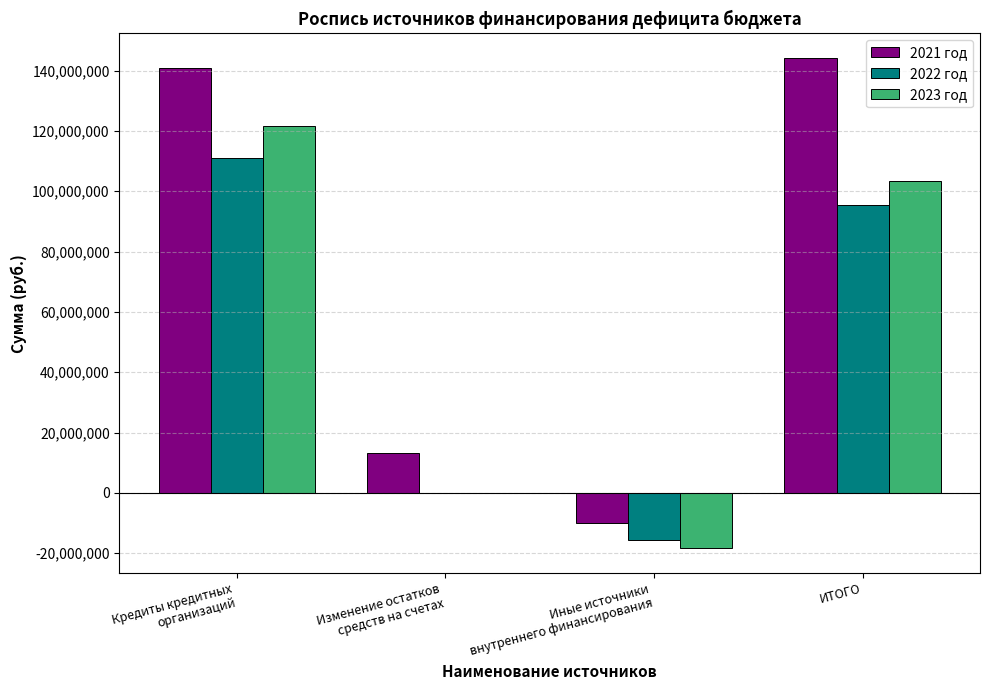

Reading left to right, list all the values displayed in this chart.

2021 год: 140880391.9	13329990.6	-10034334.0	144176048.6
2022 год: 111112309.7	0.0	-15517500.0	95594809.7
2023 год: 121666607.7	0.0	-18368000.0	103298607.7